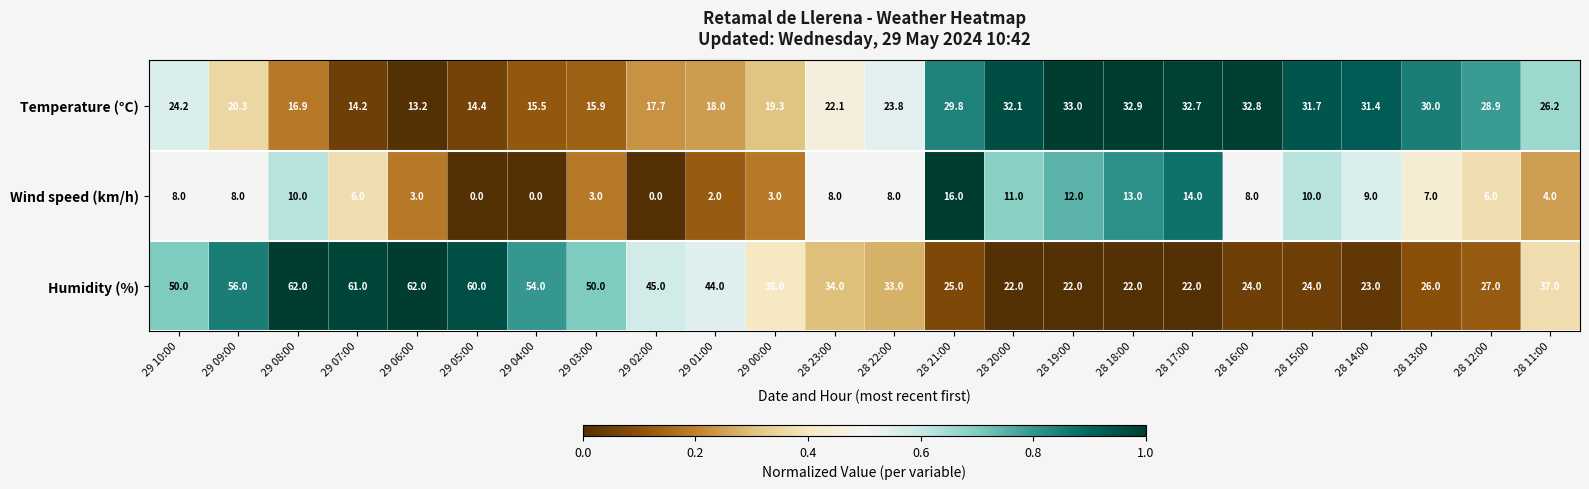

What is the maximum value for Wind speed (km/h)?

16.0